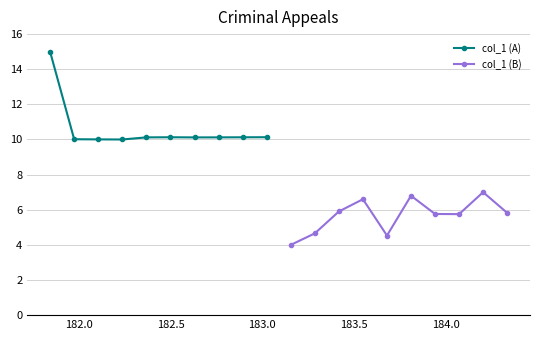

True or false: col_1 (A) and col_1 (B) intersect in this chart.

False